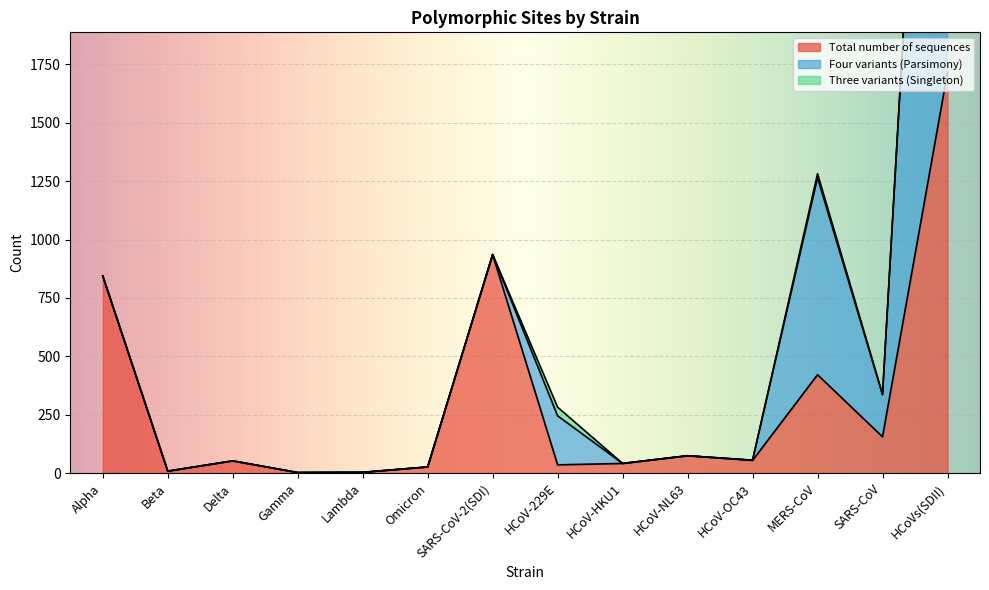

Does the chart display data point markers on the line(s)?

No